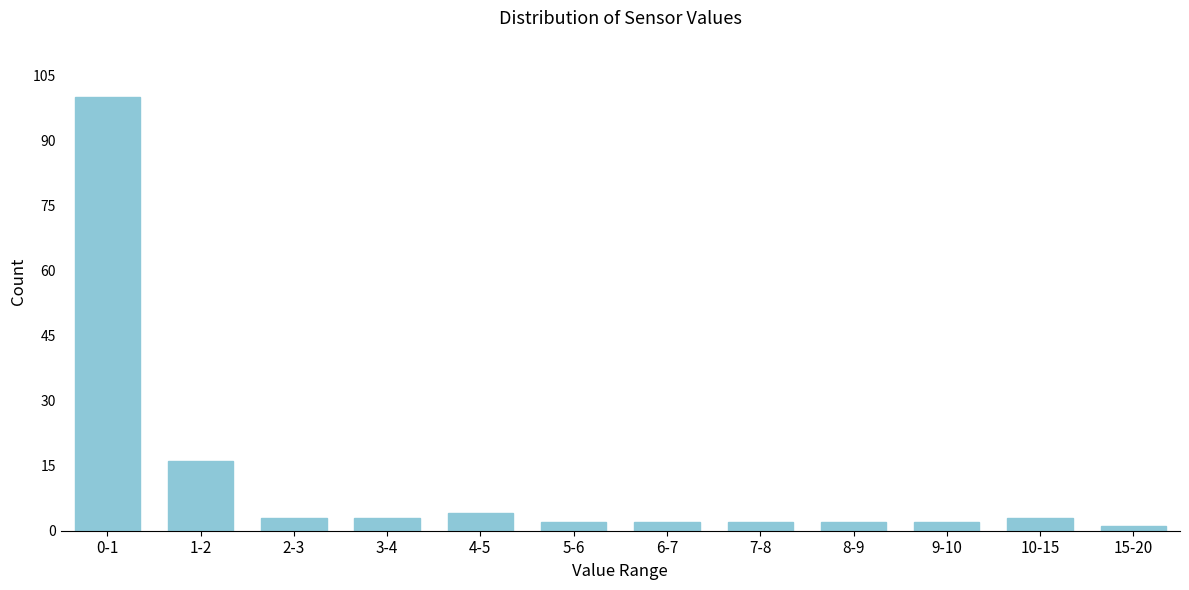

Reading right to left, what are all the values shown in this chart?

1	3	2	2	2	2	2	4	3	3	16	100